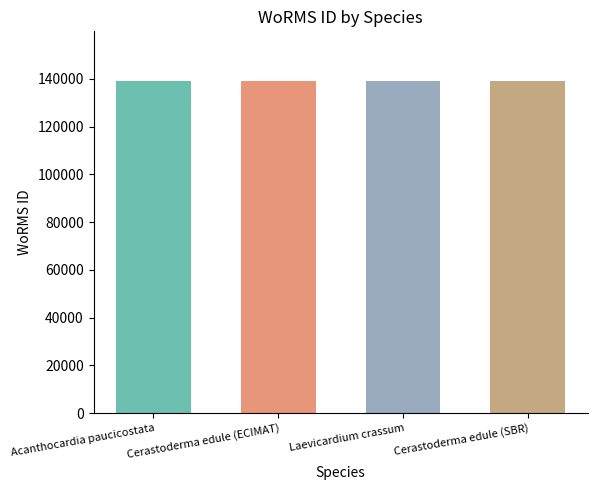

True or false: the data shows 238906 at Acanthocardia paucicostata.

False